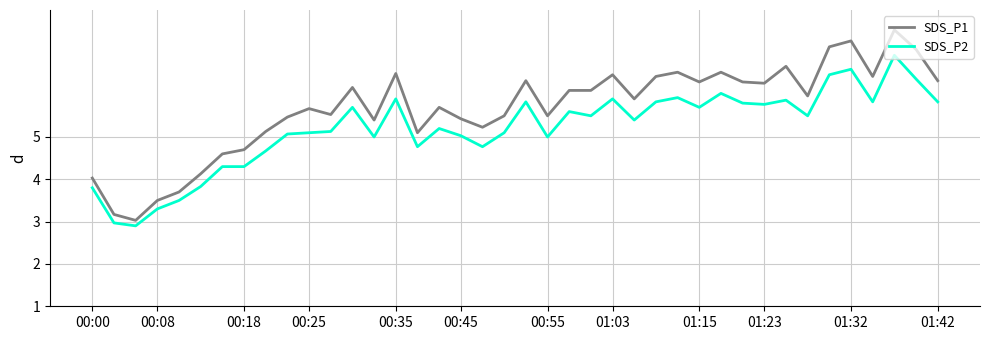

Reading left to right, list all the values displayed in this chart.

SDS_P1: 4.0	3.2	3.0	3.5	3.7	4.1	4.6	4.7	5.1	5.5	5.7	5.5	6.2	5.4	6.5	5.1	5.7	5.4	5.2	5.5	6.3	5.5	6.1	6.1	6.5	5.9	6.4	6.5	6.3	6.5	6.3	6.3	6.7	6.0	7.1	7.3	6.4	7.5	7.1	6.3
SDS_P2: 3.8	3.0	2.9	3.3	3.5	3.8	4.3	4.3	4.7	5.1	5.1	5.1	5.7	5.0	5.9	4.8	5.2	5.0	4.8	5.1	5.8	5.0	5.6	5.5	5.9	5.4	5.8	5.9	5.7	6.0	5.8	5.8	5.9	5.5	6.5	6.6	5.8	6.9	6.4	5.8